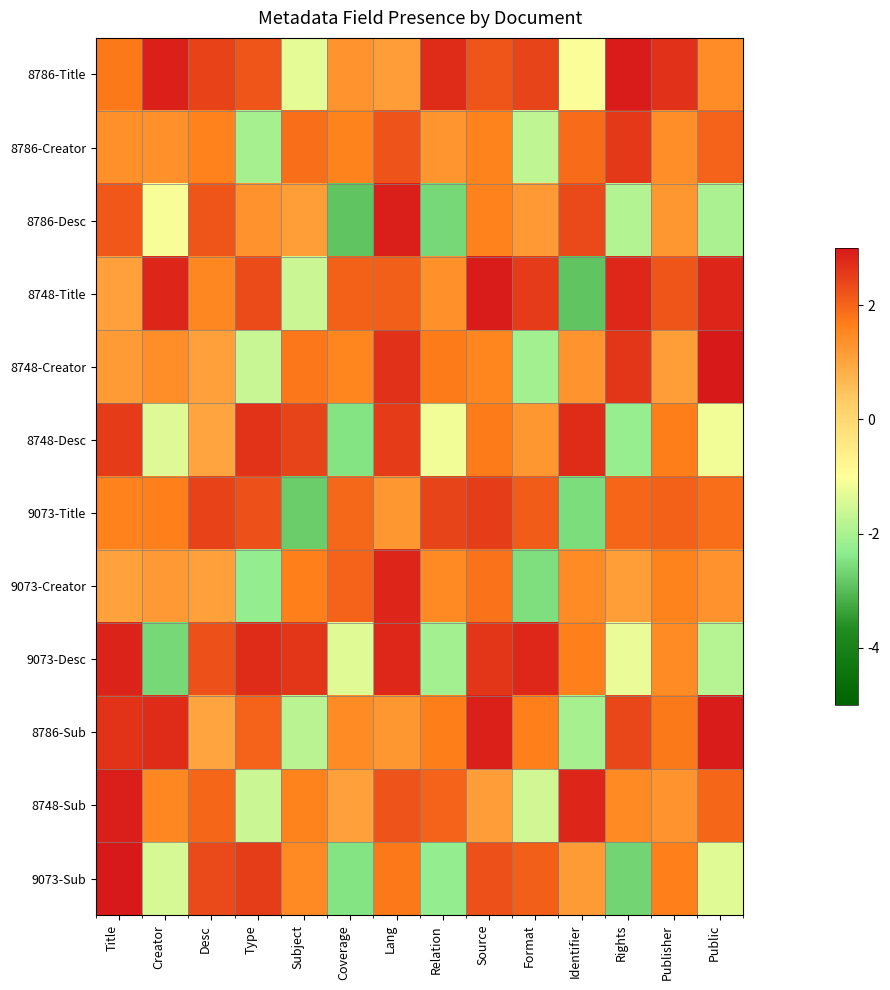

Reading left to right, extract all data points from this chart.

8786-Title: Title=1.7	Creator=2.9	Desc=2.5	Type=2.2	Subject=-1.3	Coverage=1.3	Lang=1.1	Relation=2.7	Source=2.2	Format=2.4	Identifier=-1.0	Rights=2.9	Publisher=2.7	Public=1.4
8786-Creator: Title=1.4	Creator=1.4	Desc=1.6	Type=-2.0	Subject=1.9	Coverage=1.6	Lang=2.2	Relation=1.3	Source=1.6	Format=-1.7	Identifier=1.9	Rights=2.6	Publisher=1.4	Public=2.0
8786-Desc: Title=2.2	Creator=-1.1	Desc=2.2	Type=1.3	Subject=1.1	Coverage=-2.9	Lang=2.9	Relation=-2.6	Source=1.6	Format=1.2	Identifier=2.4	Rights=-1.9	Publisher=1.2	Public=-2.0
8748-Title: Title=1.1	Creator=2.8	Desc=1.5	Type=2.3	Subject=-1.6	Coverage=2.0	Lang=2.1	Relation=1.4	Source=2.9	Format=2.6	Identifier=-2.9	Rights=2.8	Publisher=2.2	Public=2.8
8748-Creator: Title=1.2	Creator=1.4	Desc=1.1	Type=-1.7	Subject=1.8	Coverage=1.5	Lang=2.7	Relation=1.7	Source=1.6	Format=-2.1	Identifier=1.3	Rights=2.6	Publisher=1.1	Public=3.0
8748-Desc: Title=2.5	Creator=-1.4	Desc=1.0	Type=2.6	Subject=2.4	Coverage=-2.5	Lang=2.5	Relation=-1.1	Source=1.7	Format=1.2	Identifier=2.7	Rights=-2.2	Publisher=1.7	Public=-1.1
9073-Title: Title=1.6	Creator=1.7	Desc=2.5	Type=2.3	Subject=-2.8	Coverage=1.9	Lang=1.2	Relation=2.4	Source=2.5	Format=2.1	Identifier=-2.5	Rights=2.0	Publisher=2.0	Public=1.9
9073-Creator: Title=1.1	Creator=1.2	Desc=1.1	Type=-2.3	Subject=1.6	Coverage=2.0	Lang=2.8	Relation=1.5	Source=1.8	Format=-2.5	Identifier=1.5	Rights=1.2	Publisher=1.6	Public=1.3
9073-Desc: Title=2.9	Creator=-2.6	Desc=2.3	Type=2.7	Subject=2.6	Coverage=-1.4	Lang=2.8	Relation=-2.1	Source=2.6	Format=2.8	Identifier=1.6	Rights=-1.2	Publisher=1.5	Public=-1.9
8786-Sub: Title=2.6	Creator=2.7	Desc=1.0	Type=2.0	Subject=-1.8	Coverage=1.4	Lang=1.2	Relation=1.7	Source=2.9	Format=1.6	Identifier=-2.0	Rights=2.4	Publisher=1.7	Public=2.9
8748-Sub: Title=2.9	Creator=1.5	Desc=2.0	Type=-1.6	Subject=1.6	Coverage=1.1	Lang=2.2	Relation=2.0	Source=1.1	Format=-1.6	Identifier=2.8	Rights=1.5	Publisher=1.3	Public=2.0
9073-Sub: Title=3.0	Creator=-1.5	Desc=2.3	Type=2.5	Subject=1.5	Coverage=-2.5	Lang=1.7	Relation=-2.3	Source=2.3	Format=2.1	Identifier=1.2	Rights=-2.7	Publisher=1.6	Public=-1.4